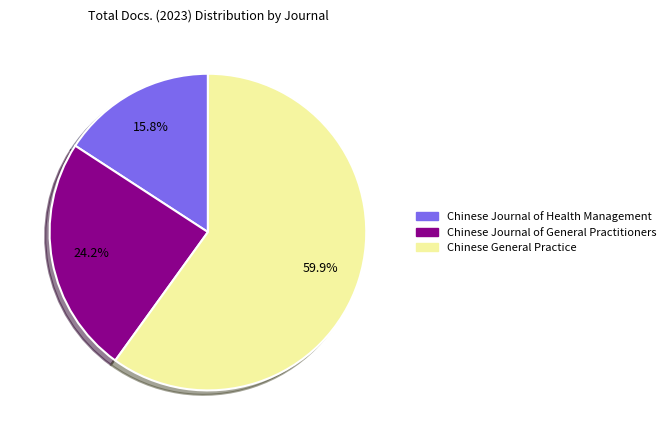

Is the sum of Chinese General Practice and Chinese Journal of Health Management greater than half?

Yes